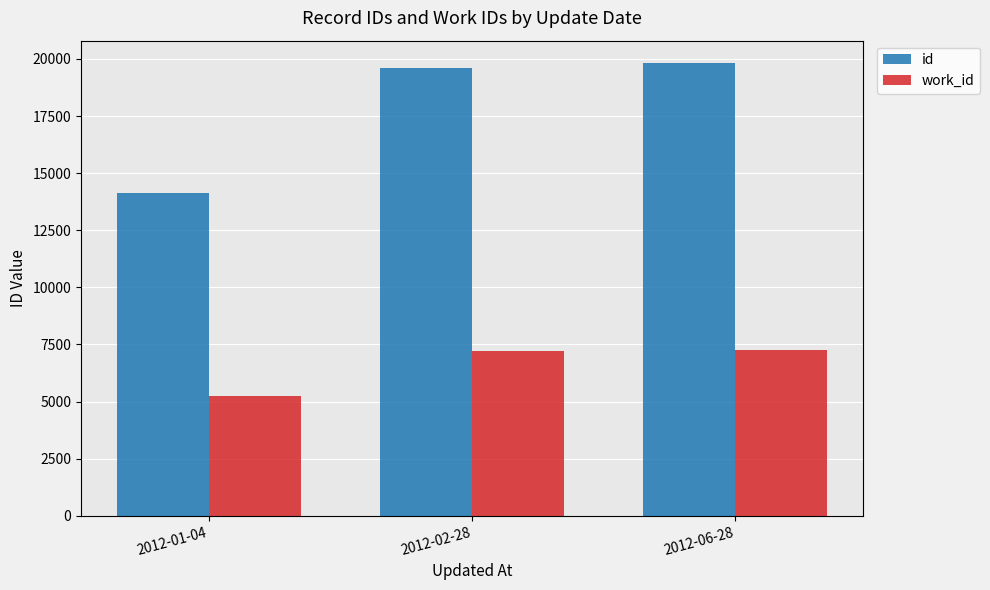

What is the difference between the id values at 2012-02-28 and 2012-01-04?

5474